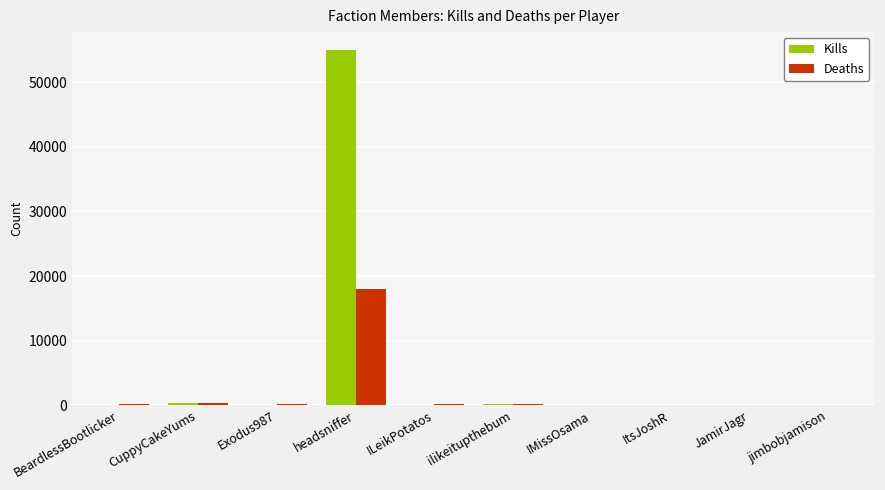

At which category does the chart reach its peak across all series?

headsniffer